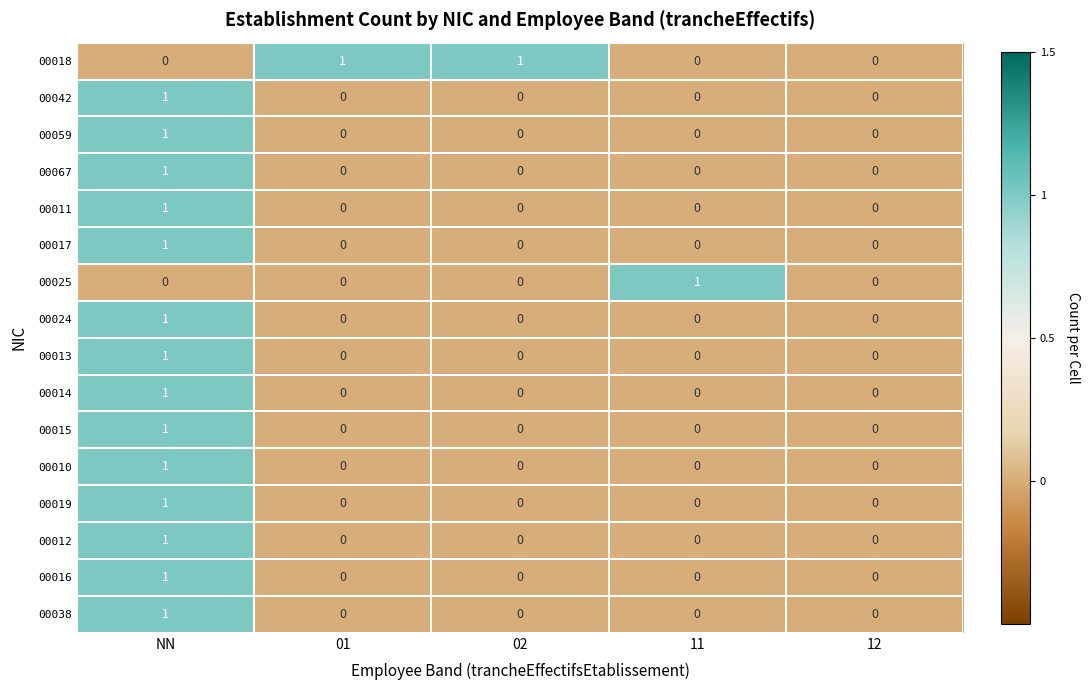

Which category has the highest value in the 00010 series?

NN